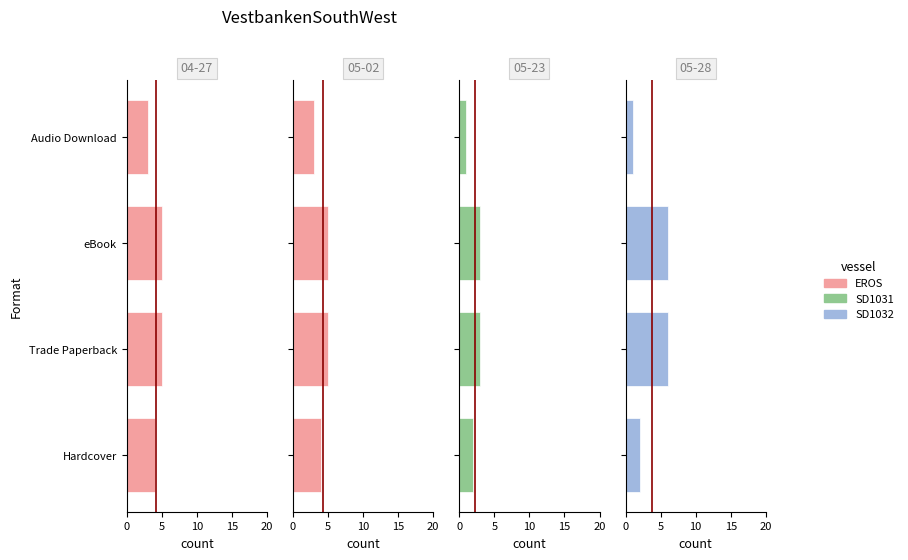

Which has a higher value, eBook or Trade Paperback?

eBook